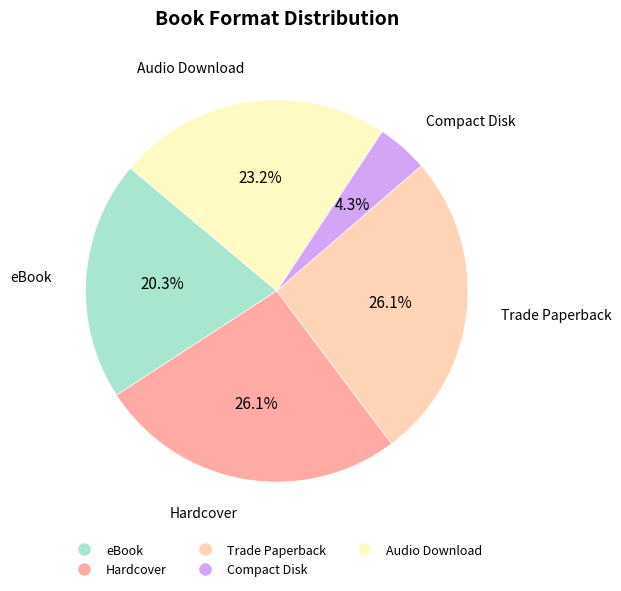

What percentage is NOT represented by Trade Paperback?

73.9%